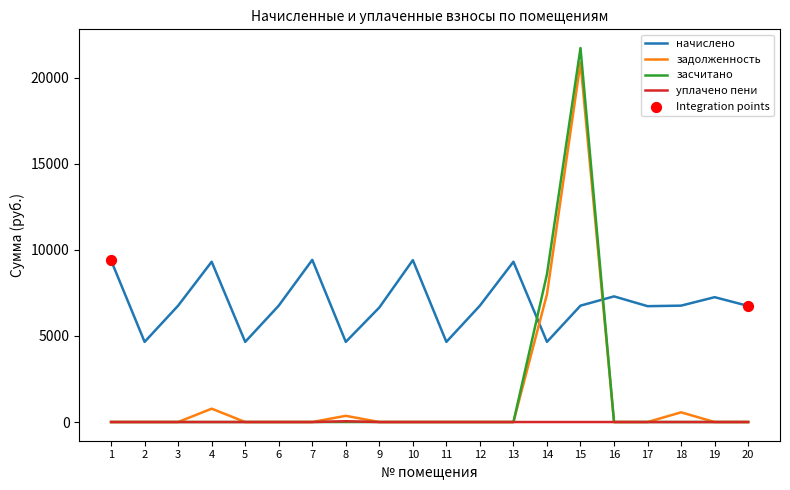

At which category is the sum across all series the highest?

15